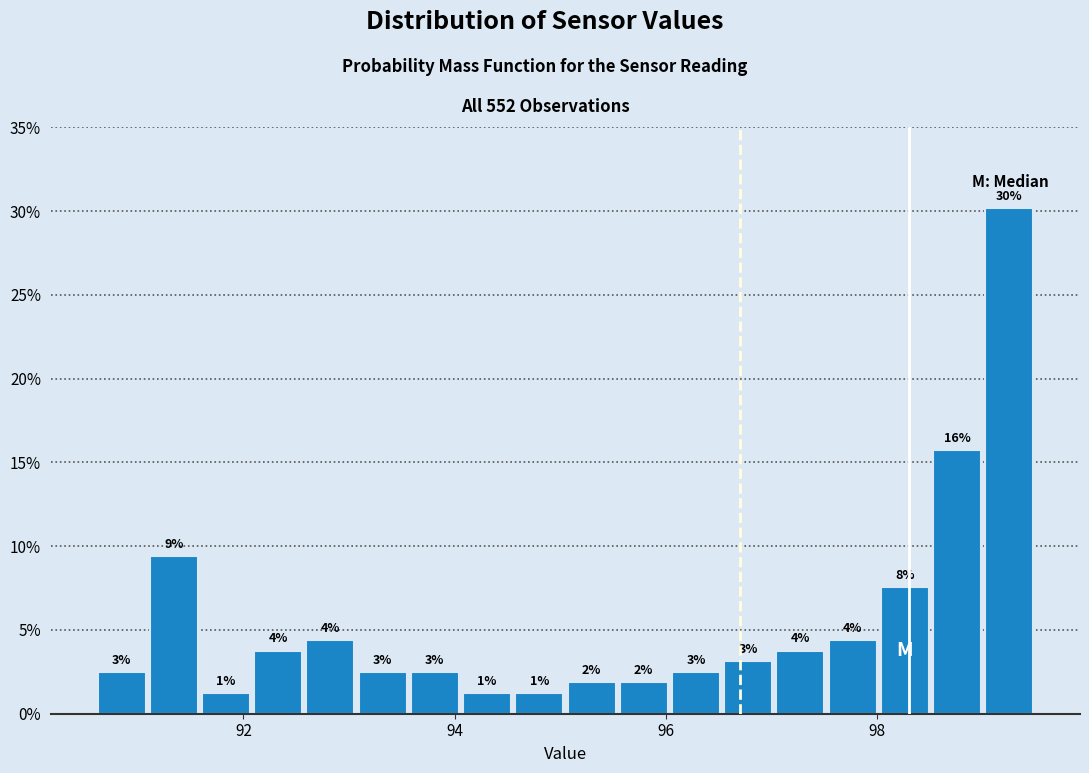

Read against the x-axis, roughly where is the centre of the tallest bar?

99.2